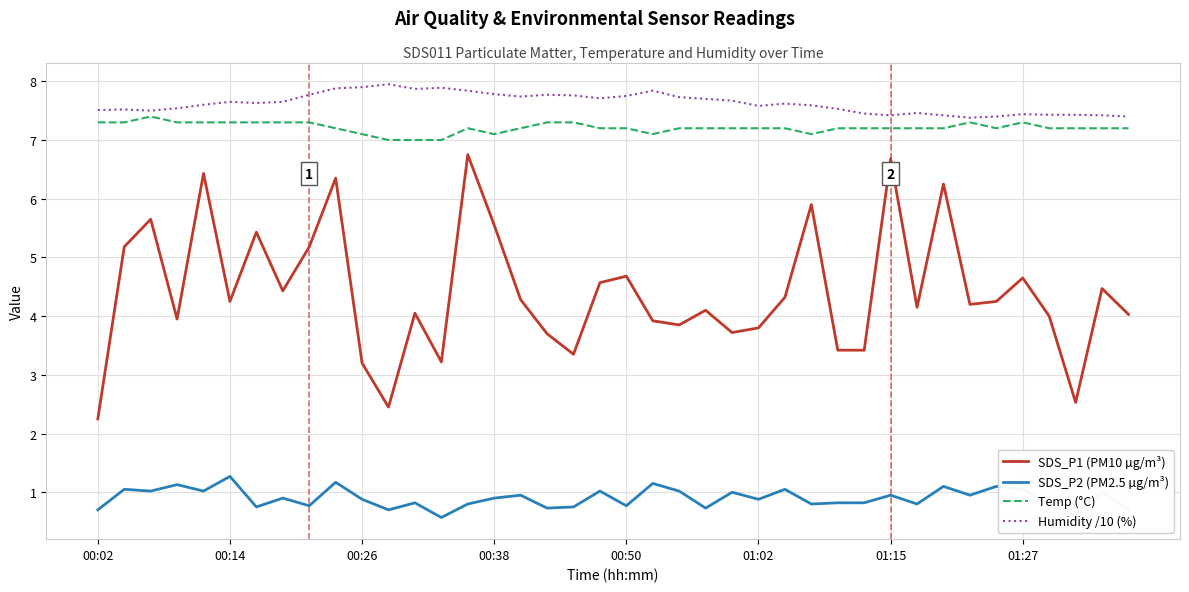

What is the highest value of the SDS_P1 (PM10 µg/m³) series?

6.8